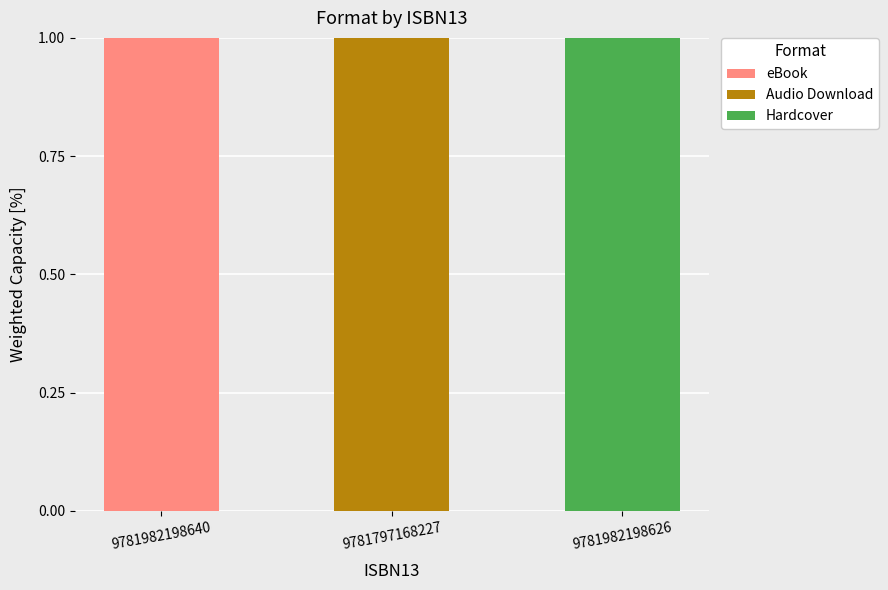

What is the maximum value for eBook?

1